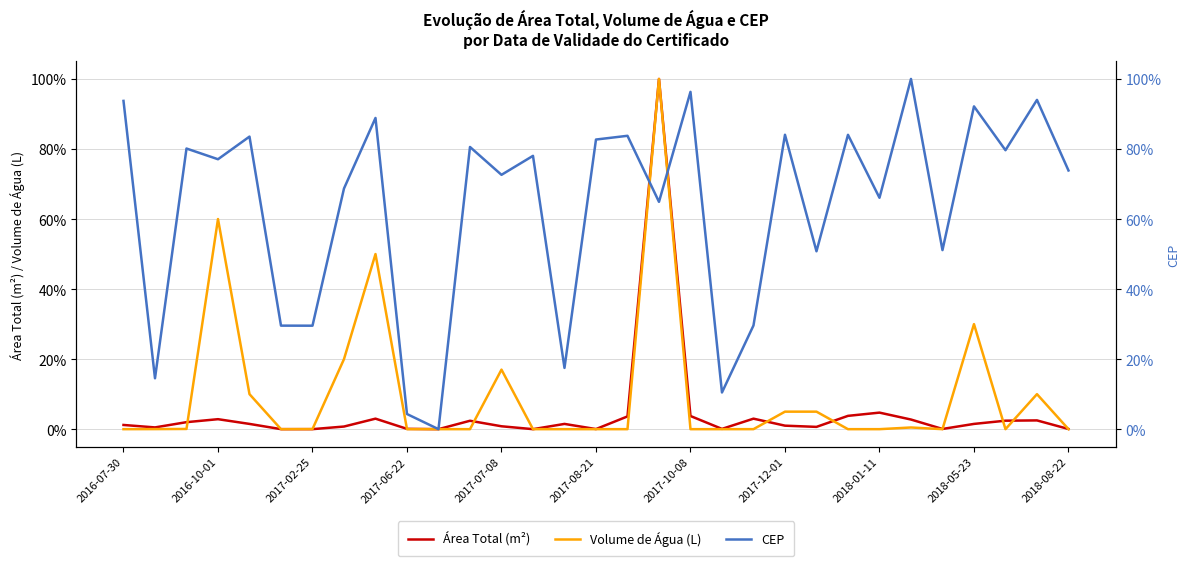

Which series ends up on top after the final intersection of CEP and Área Total (m²)?

CEP